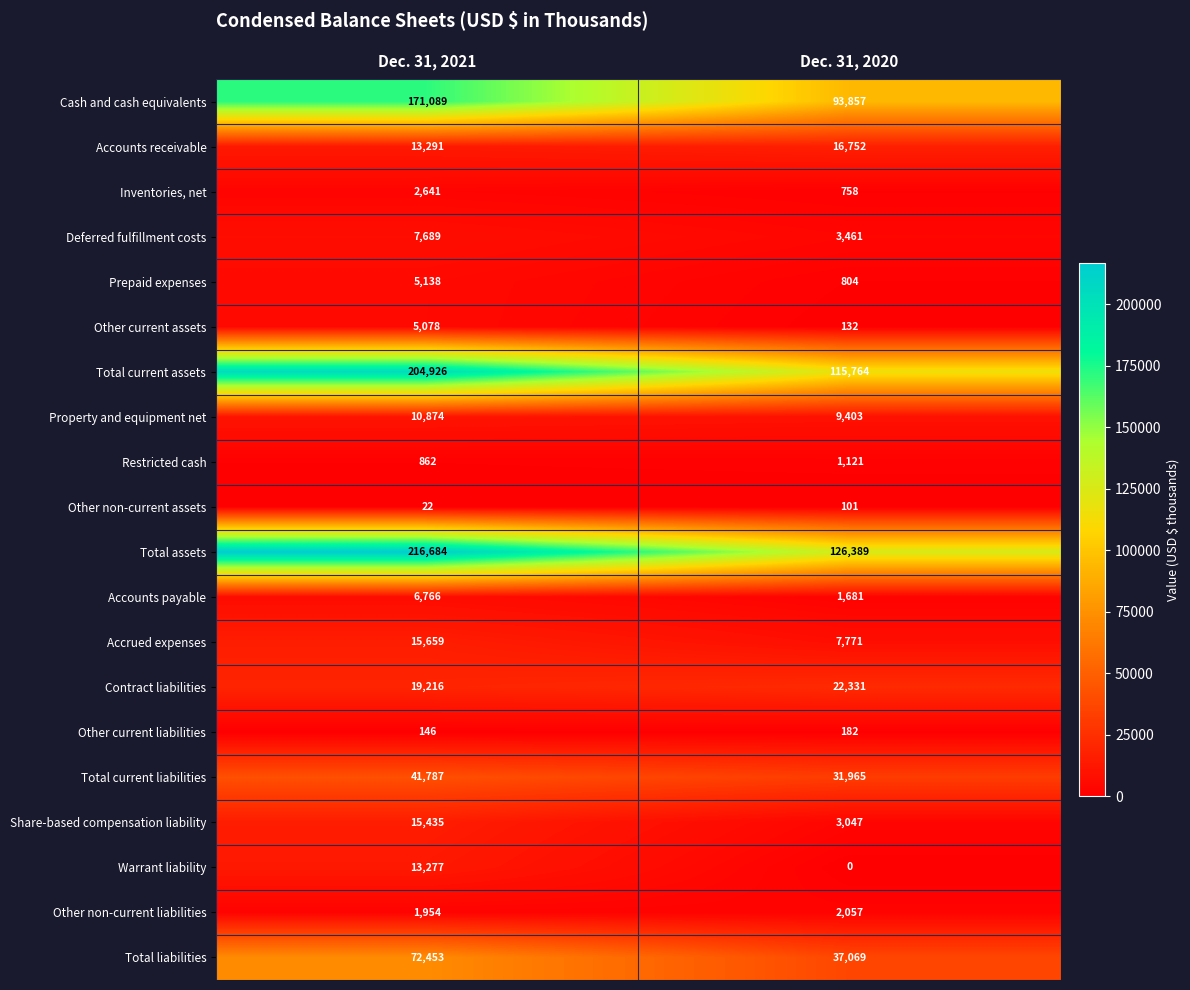

Which series changed the most between Dec. 31, 2021 and Dec. 31, 2020?

Total assets